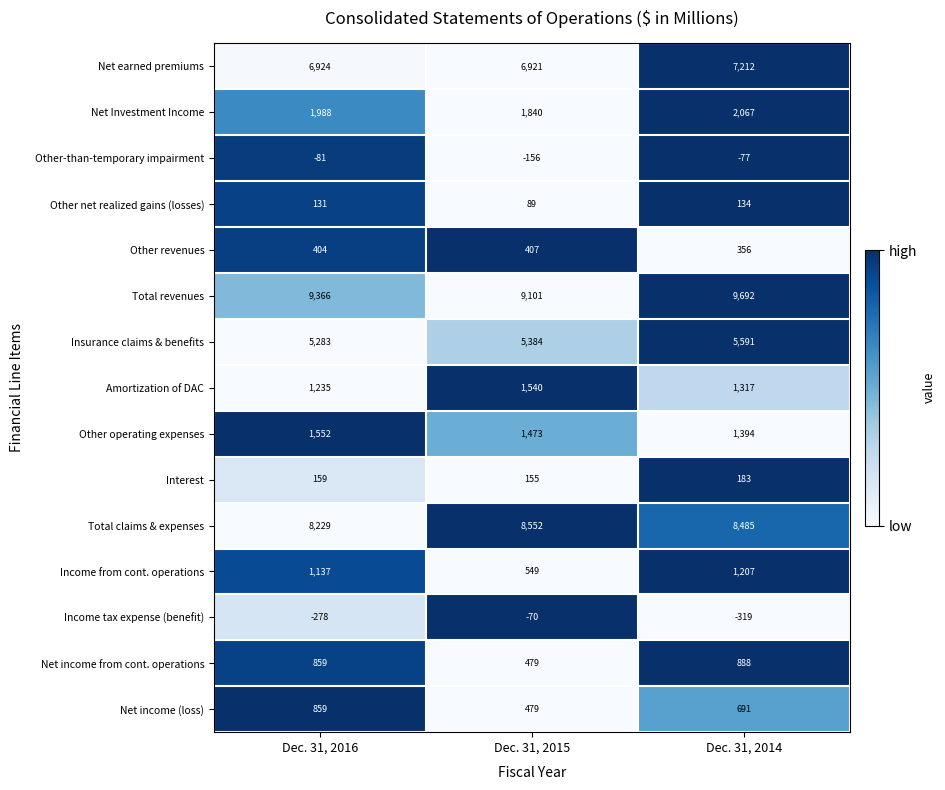

What is the maximum value shown in the chart?

9692